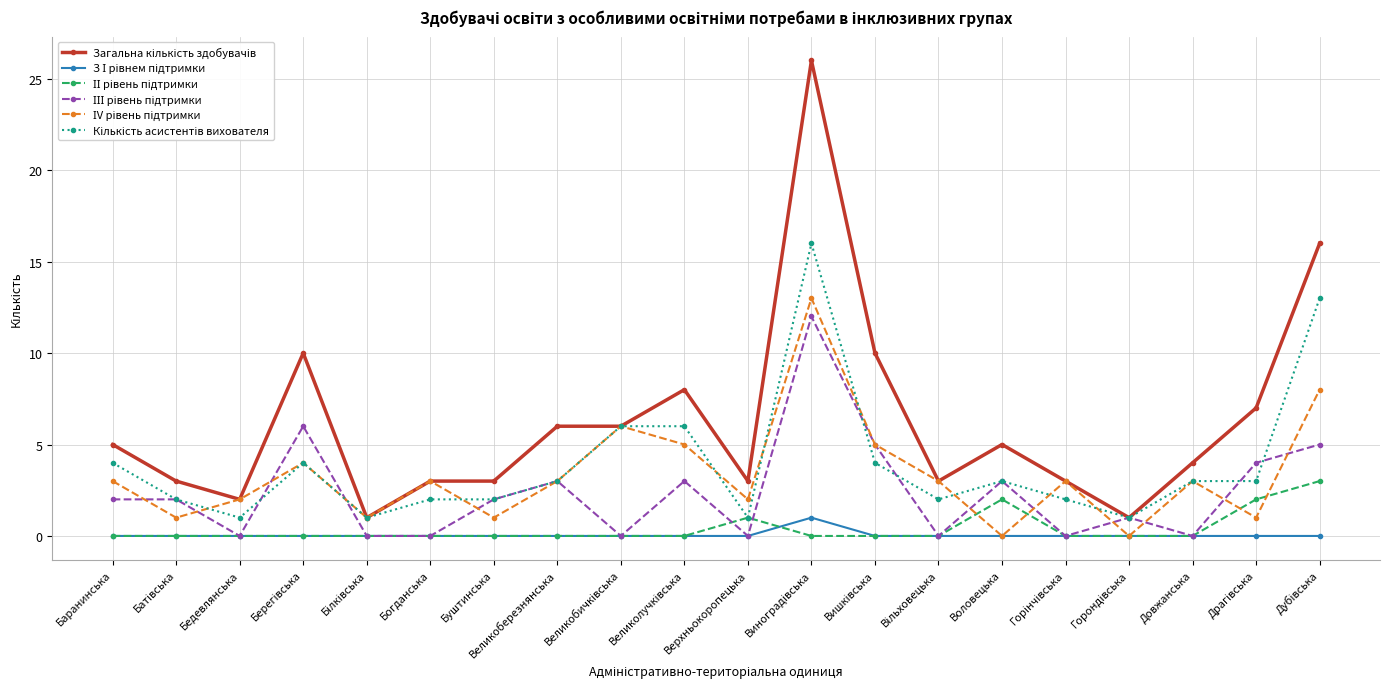

What is the label of the 3rd point from the right?

Довжанська